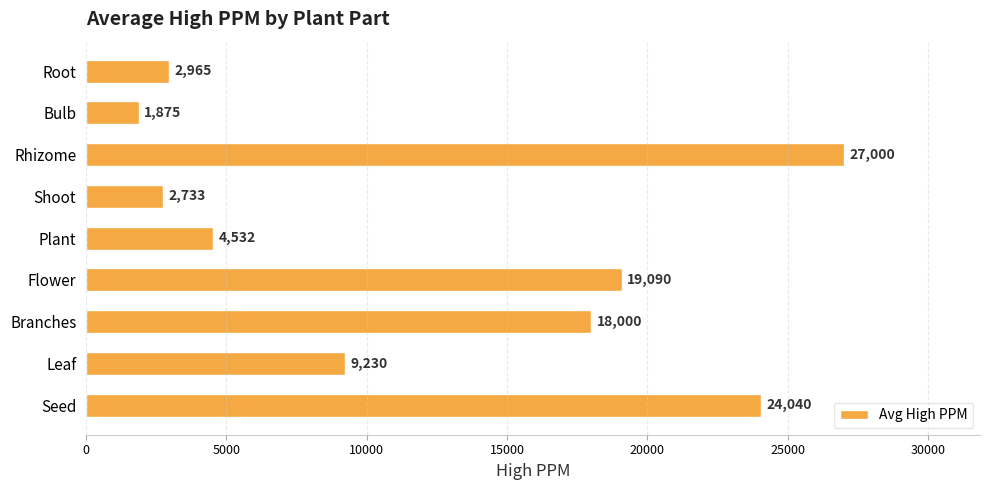

Which category has the highest value across all series?

Rhizome